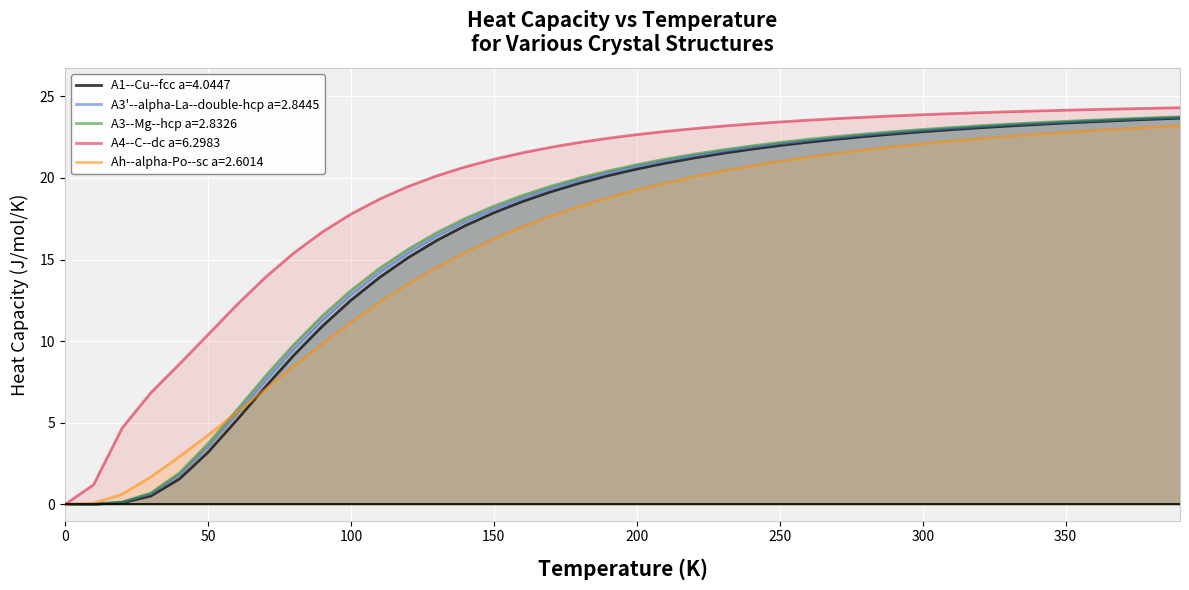

Which series has the largest total across all categories?

A4--C--dc a=6.2983